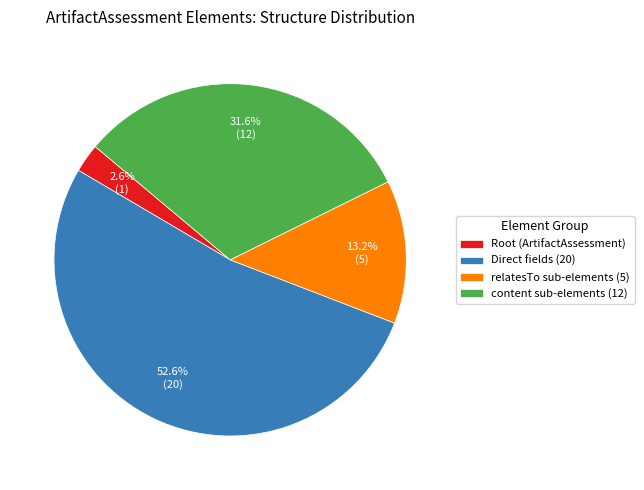

To the nearest percent, what is the difference between the largest and smallest slice percentages?

50%